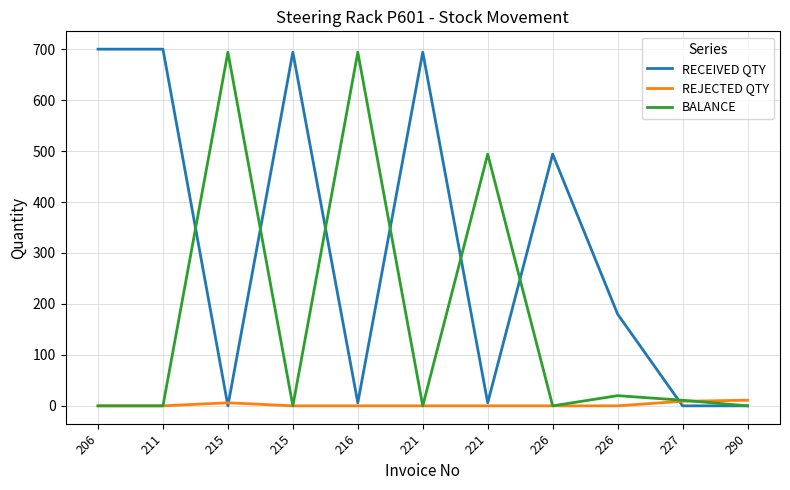

At which label does BALANCE reach its peak?

215